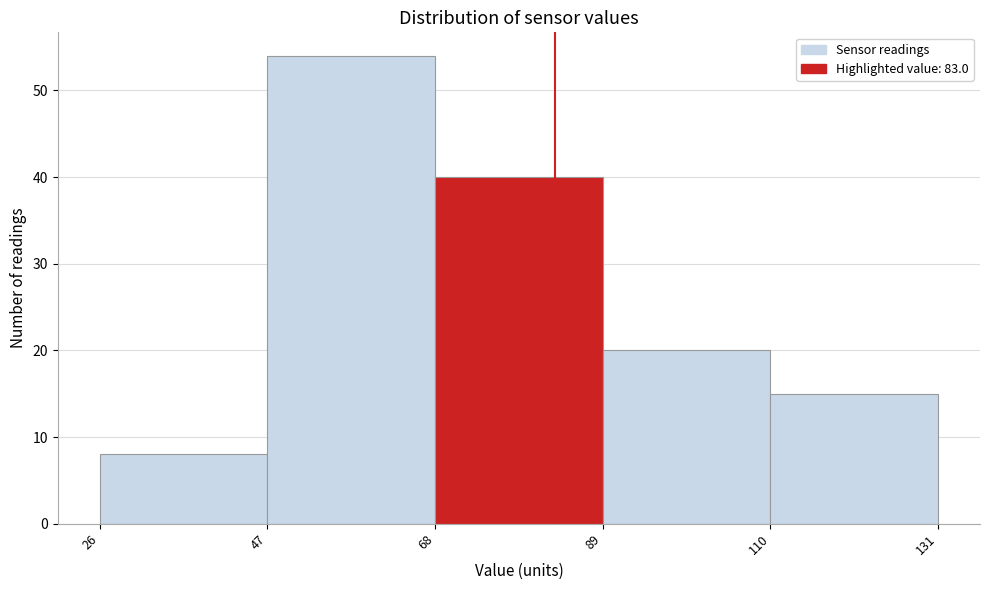

Reading left to right, list every bar in this chart as the range it spans on the x-axis followed by its height. The values are not printed on the chart, so give them approximately, as read against the axis.

26 to 47: 8
47 to 68: 54
68 to 89: 40
89 to 110: 20
110 to 131: 15